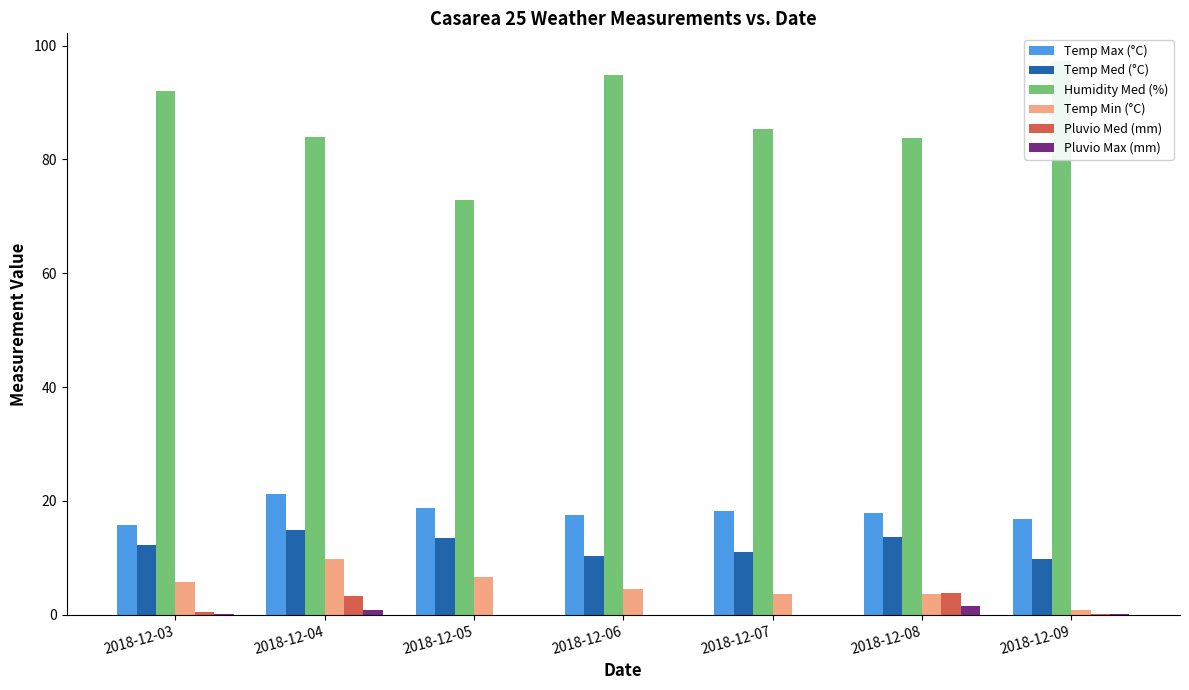

How many data points does each series have?

7